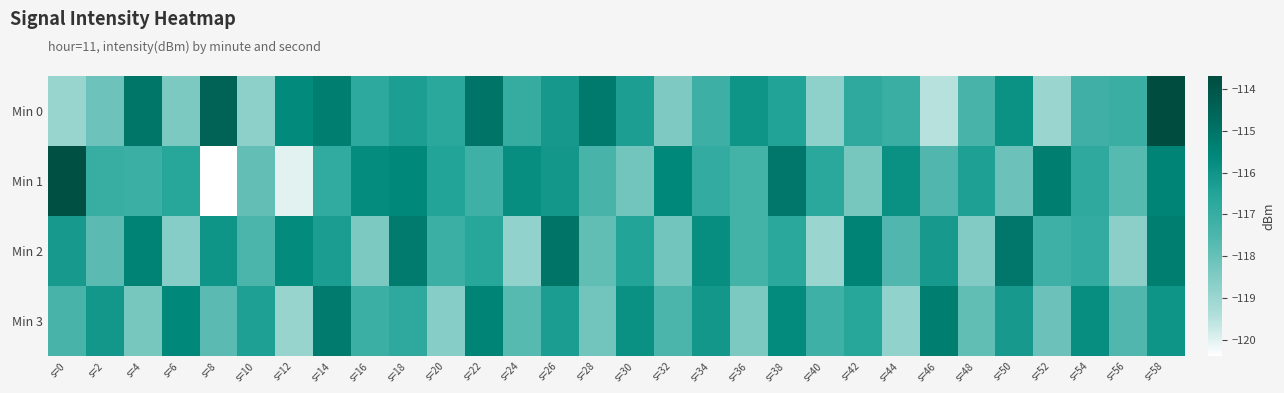

How many data points does each series have?

30